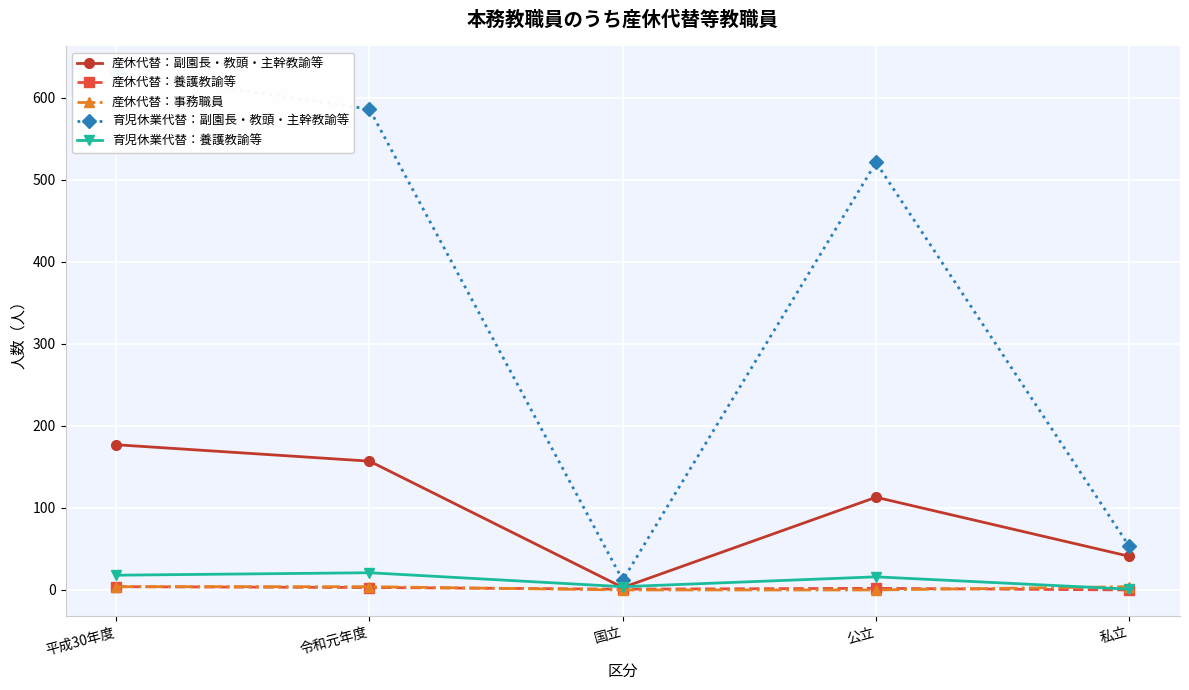

How many categories are shown in the chart?

5